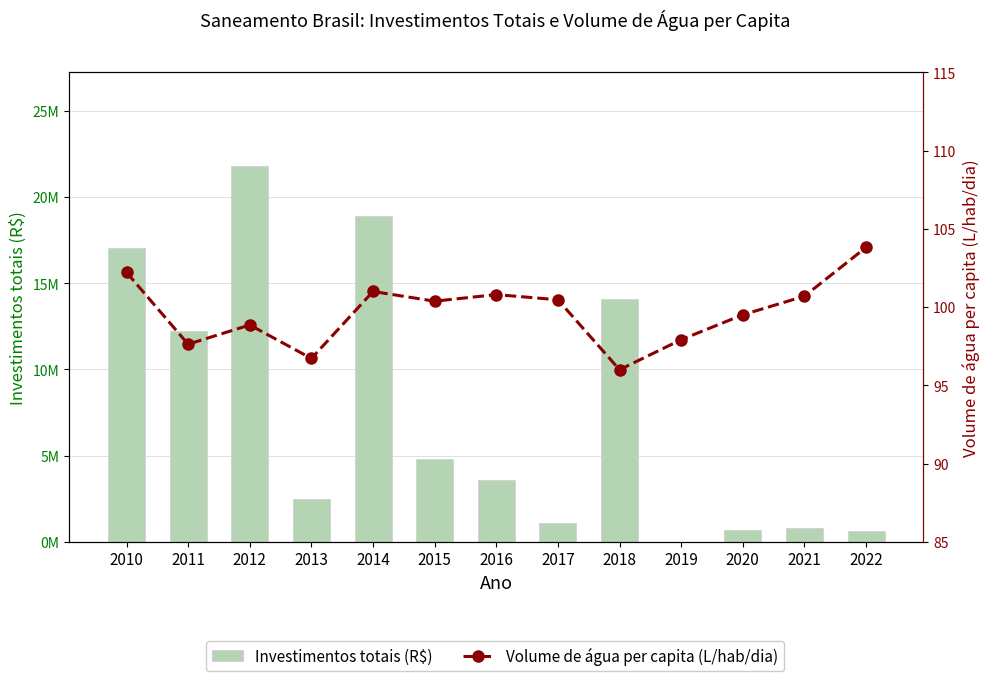

What is the value of the Volume de água per capita (L/hab/dia) bar at the 12th from the left?

100.7